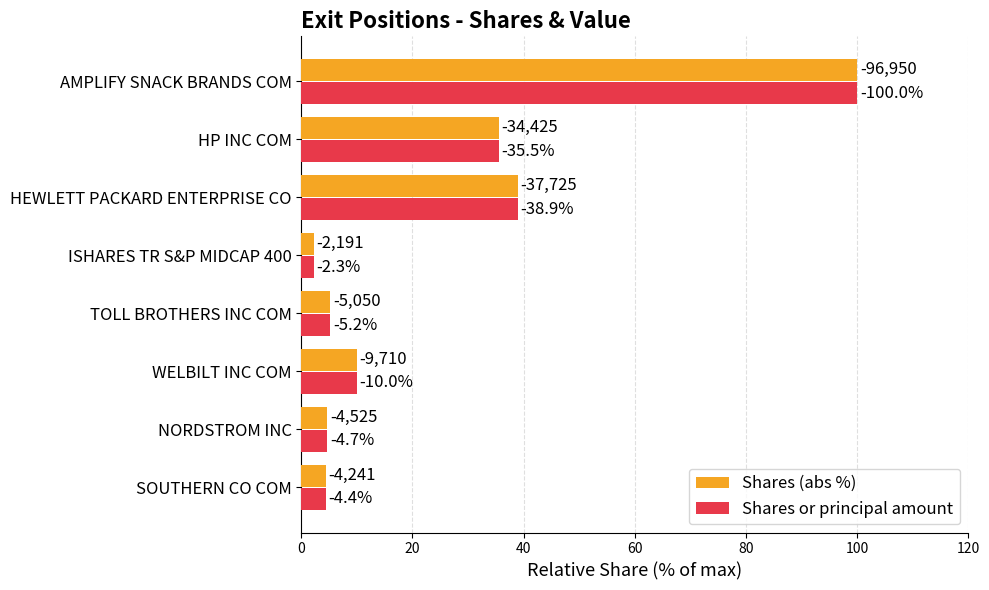

What are all the series names shown in the legend?

Shares (abs %), Shares or principal amount